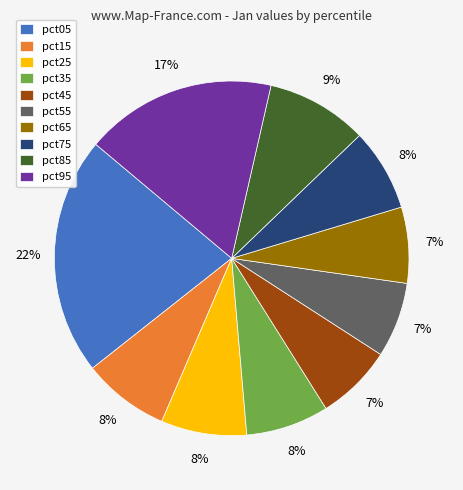

How many segments does this pie chart have?

10